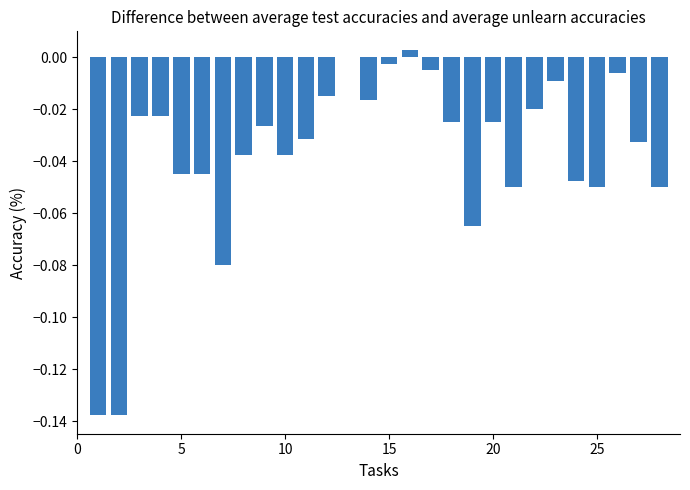

What is the sum of all values?

-1.0